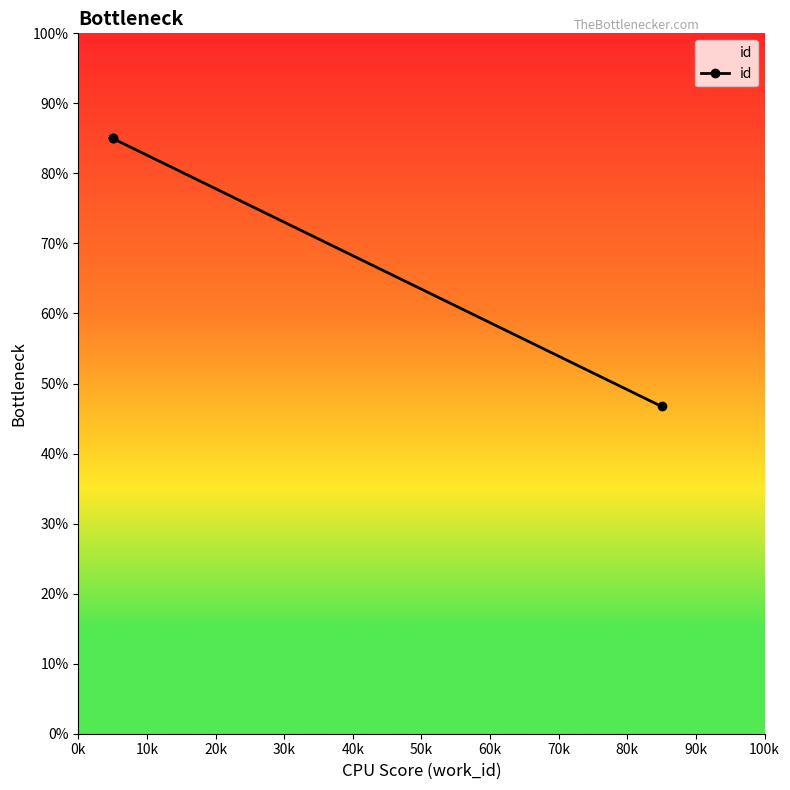

What is the sum of the values at 10k and 20k?

131.7